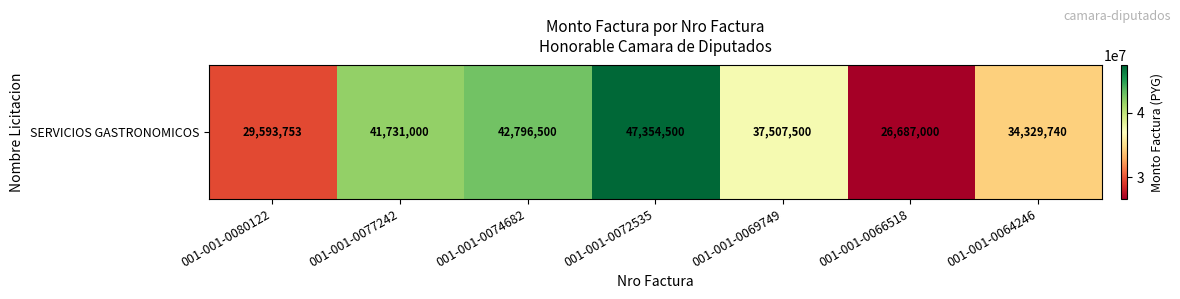

What is the approximate value at 001-001-0066518, to the nearest 10?

26687000